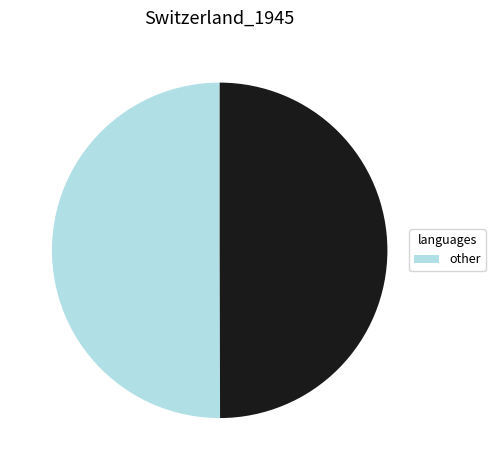

How many segments does this pie chart have?

2